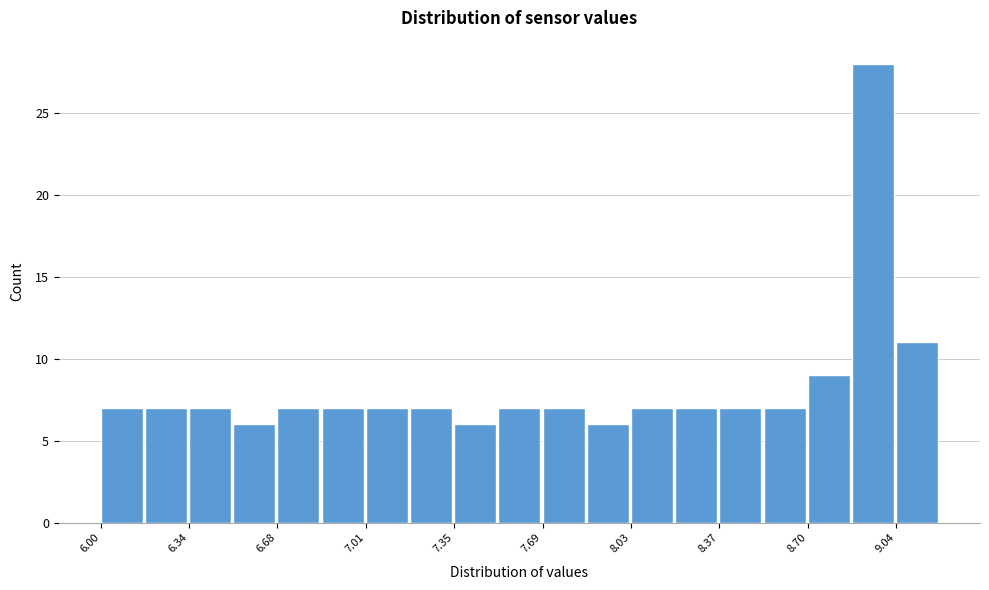

Read against the x-axis, roughly where is the centre of the tallest bar?

8.95